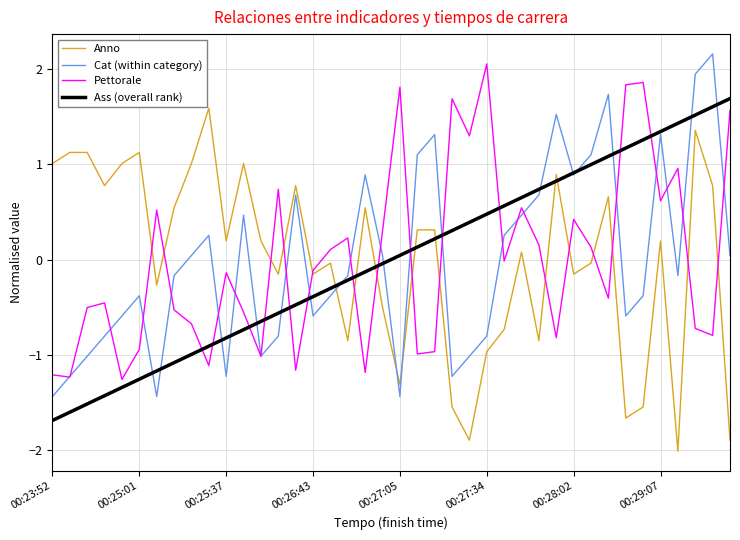

How many times do Anno and Cat (within category) cross each other?

3